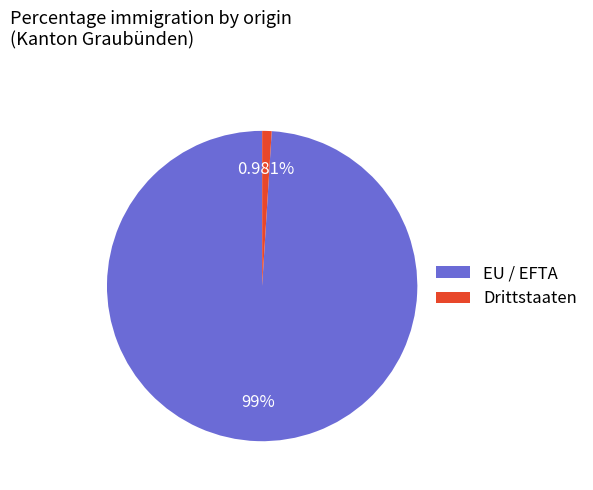

To the nearest percent, what percentage of the pie is EU / EFTA?

99%